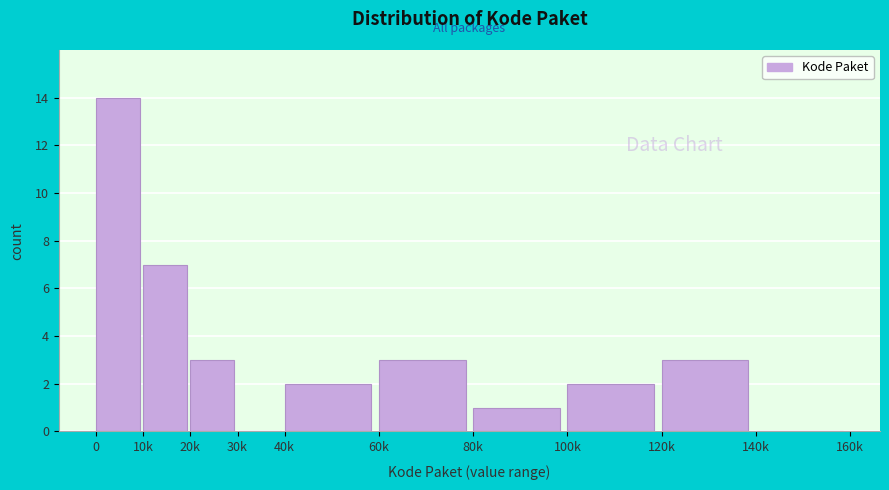

Reading left to right, list all the values displayed in this chart.

0=14	10k=7	20k=3	30k=0	40k=2	60k=3	80k=1	100k=2	120k=3	140k=0